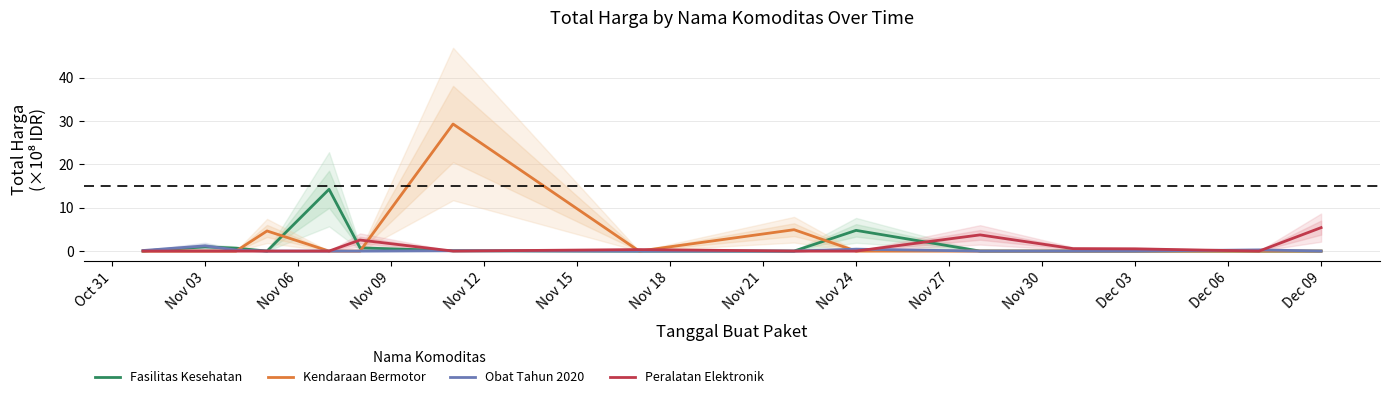

How many times do Fasilitas Kesehatan and Peralatan Elektronik cross each other?

4